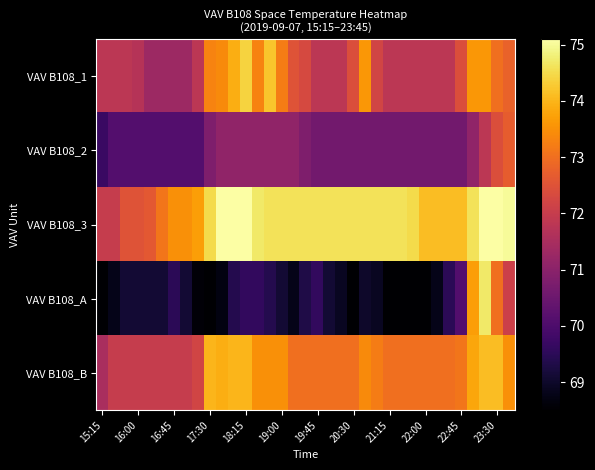

At how many categories does at least one series exceed 70?

35